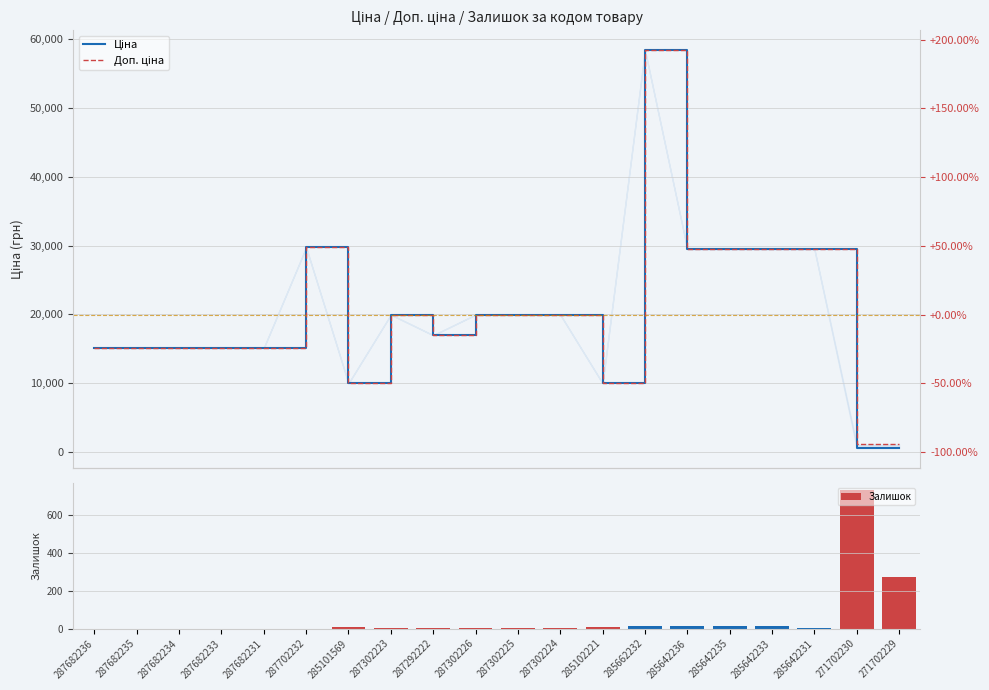

Rank the series by their maximum value, from highest to lowest.

Ціна, Доп. ціна, Залишок